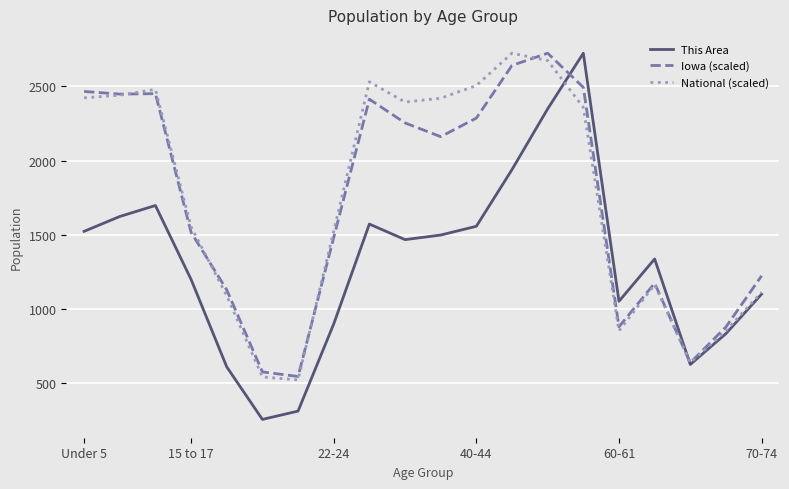

Which series has the widest spread of values?

This Area